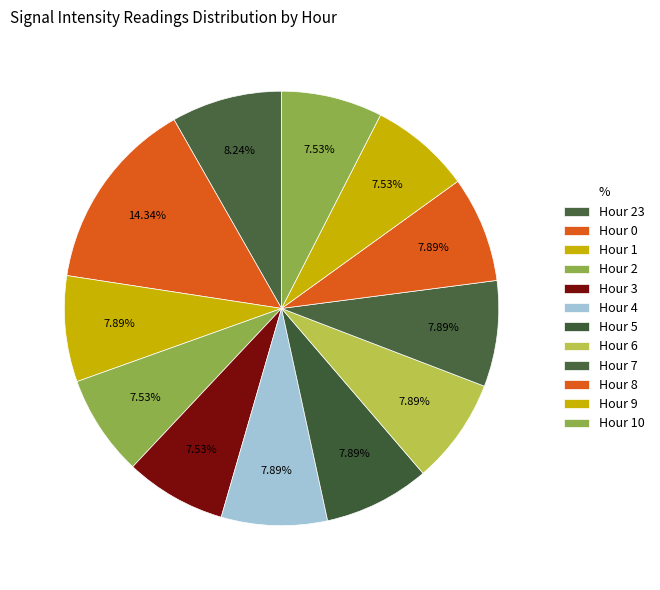

Approximately how many times larger is the value at Hour 3 compared to Hour 1?

1.0